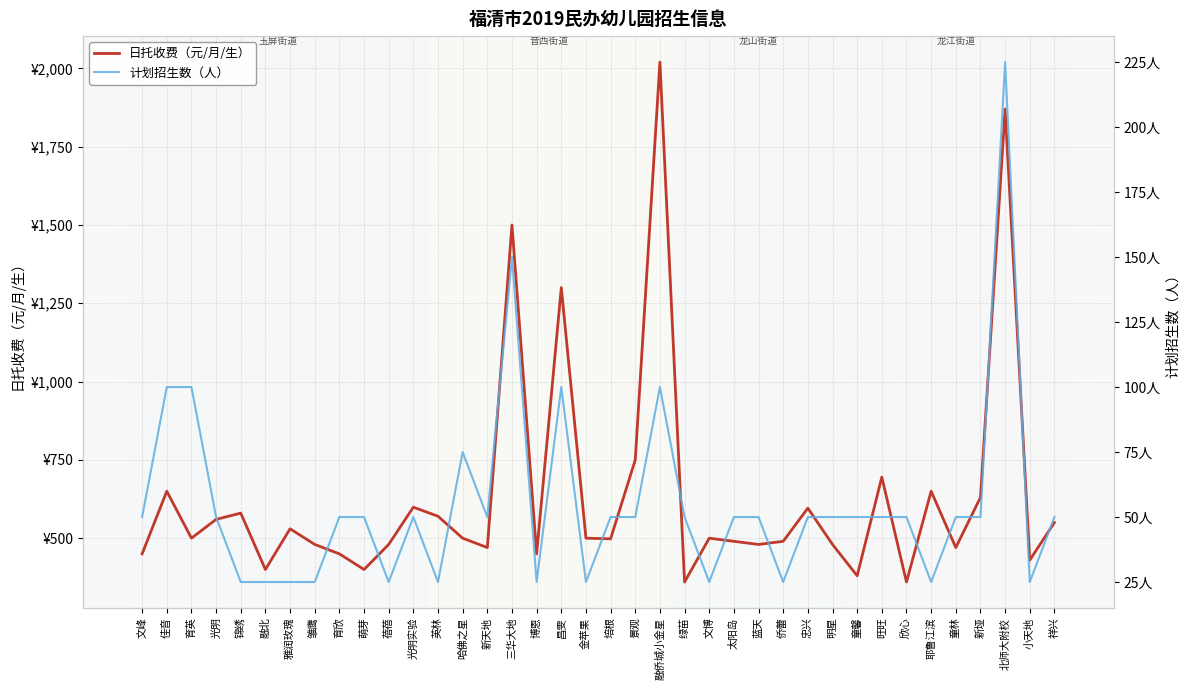

True or false: 计划招生数（人） and 日托收费（元/月/生） intersect in this chart.

False